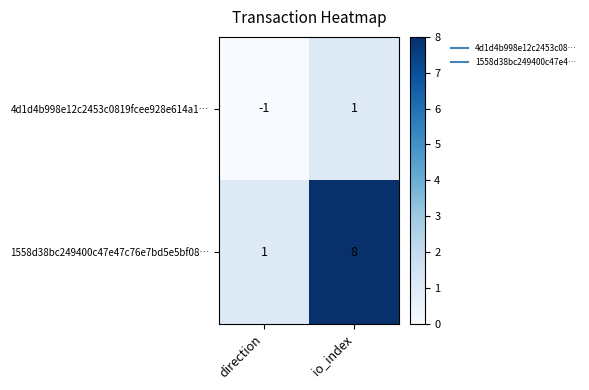

What is the sum of all 1558d38bc249400c47e47c76e7bd5e5bf08… values?

9